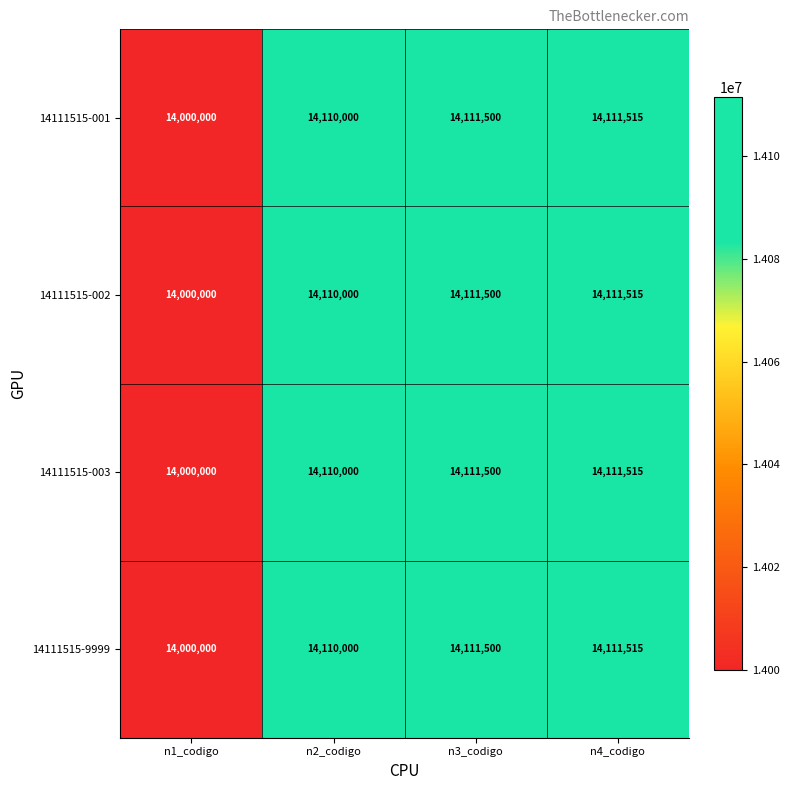

The 14111515-9999 series shows 14110000 at n2_codigo. True or false?

True